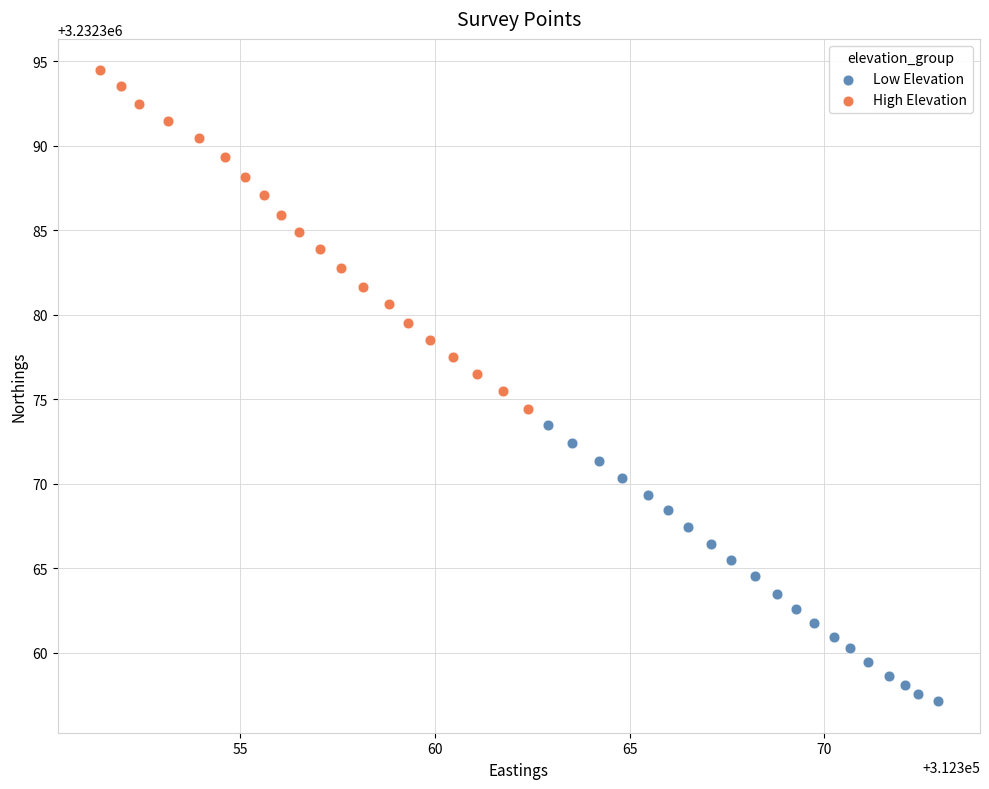

Which series contains the lowest Y value?

Low Elevation